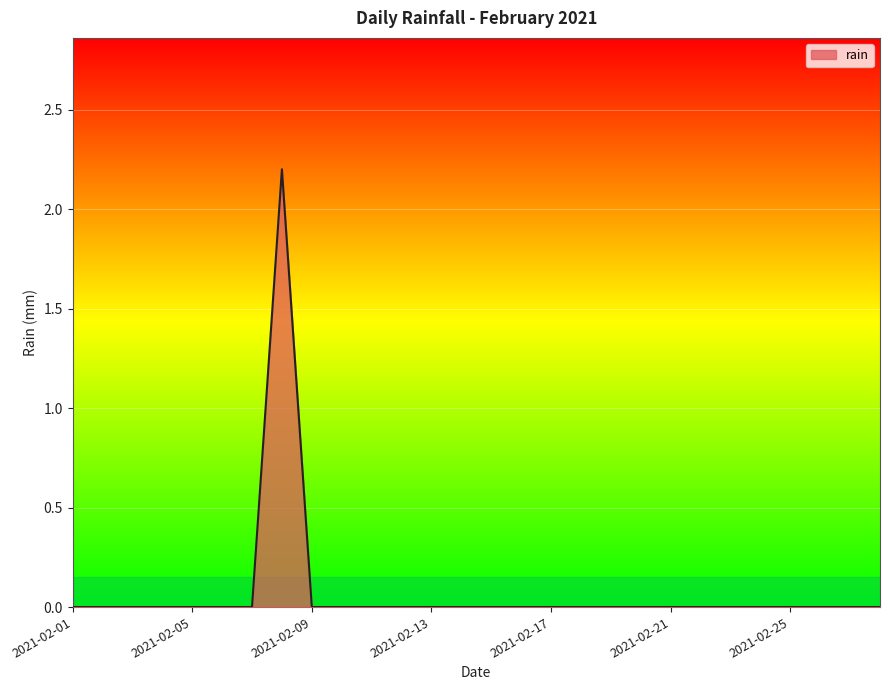

What is the maximum value shown in the chart?

2.2